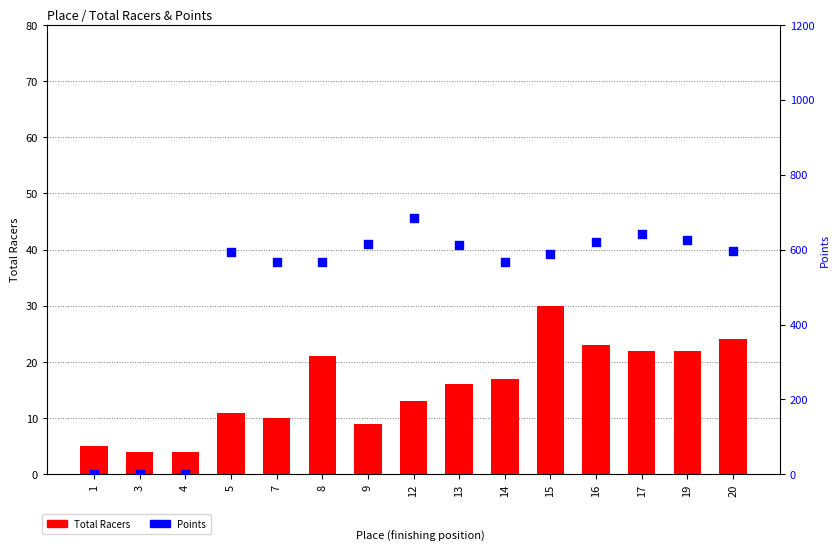

At which category is the sum across all series the highest?

12